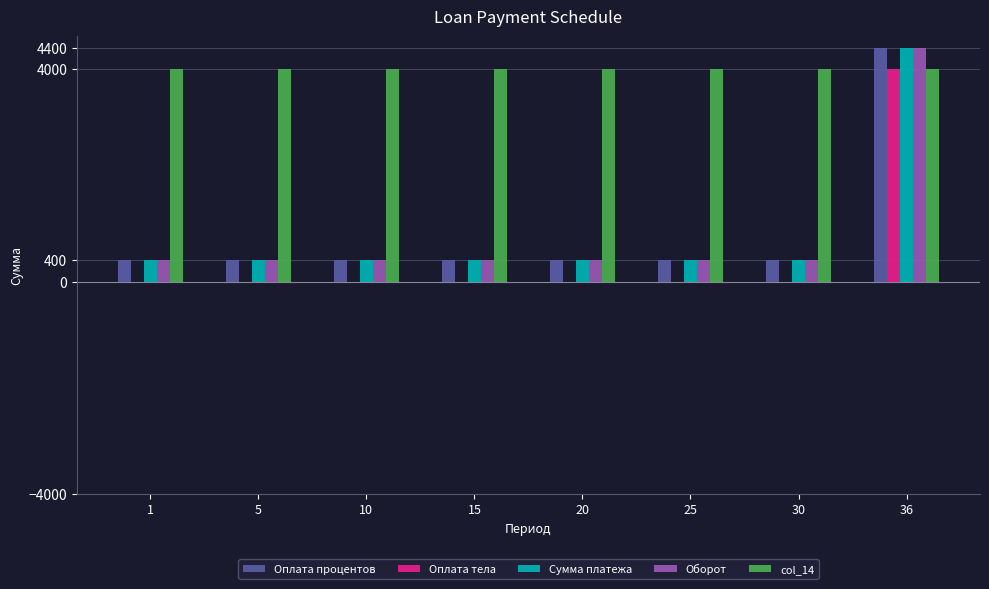

Which series has the largest total across all categories?

col_14